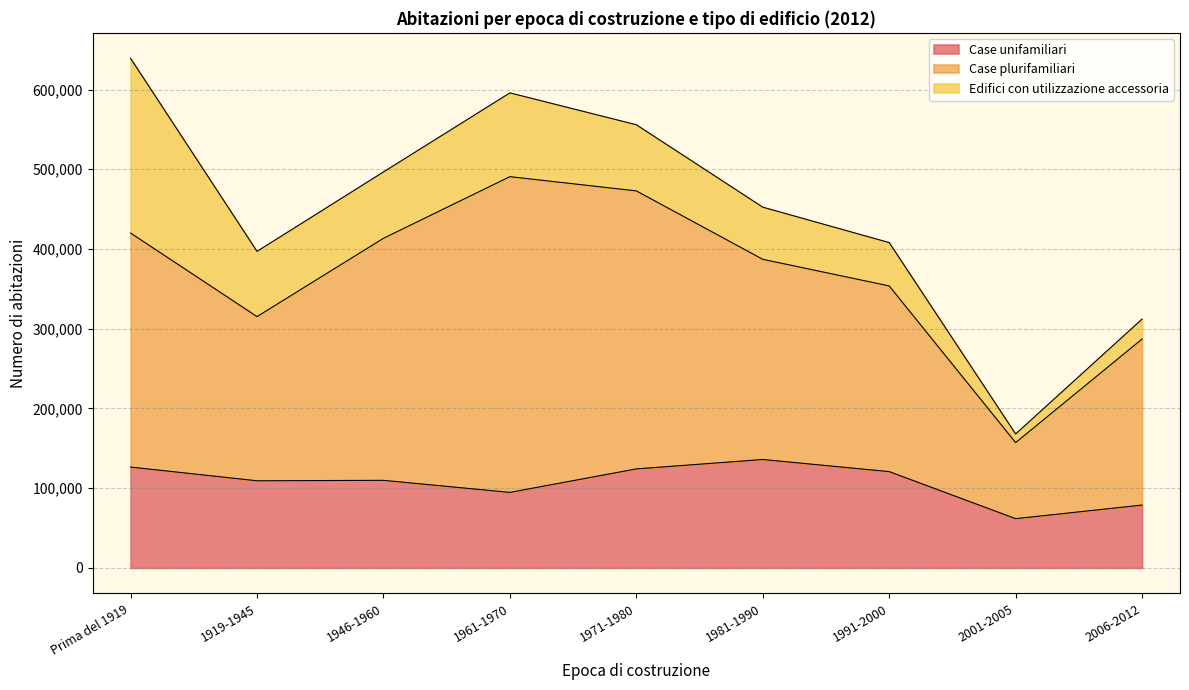

Where do Edifici con utilizzazione accessoria and Case unifamiliari first cross each other?

Prima del 1919 and 1919-1945